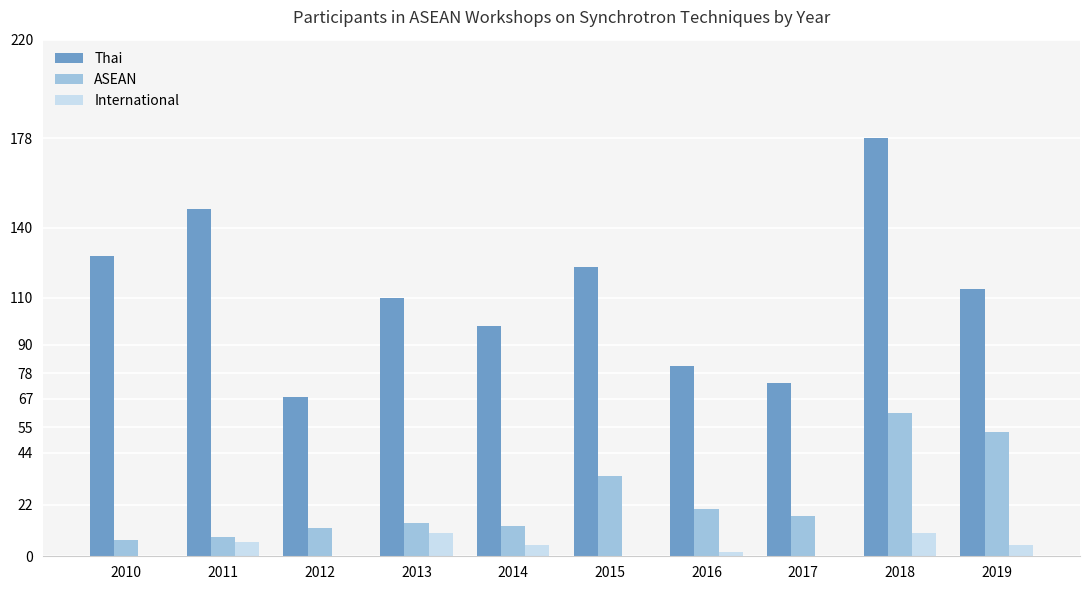

At which label does Thai reach its peak?

2018